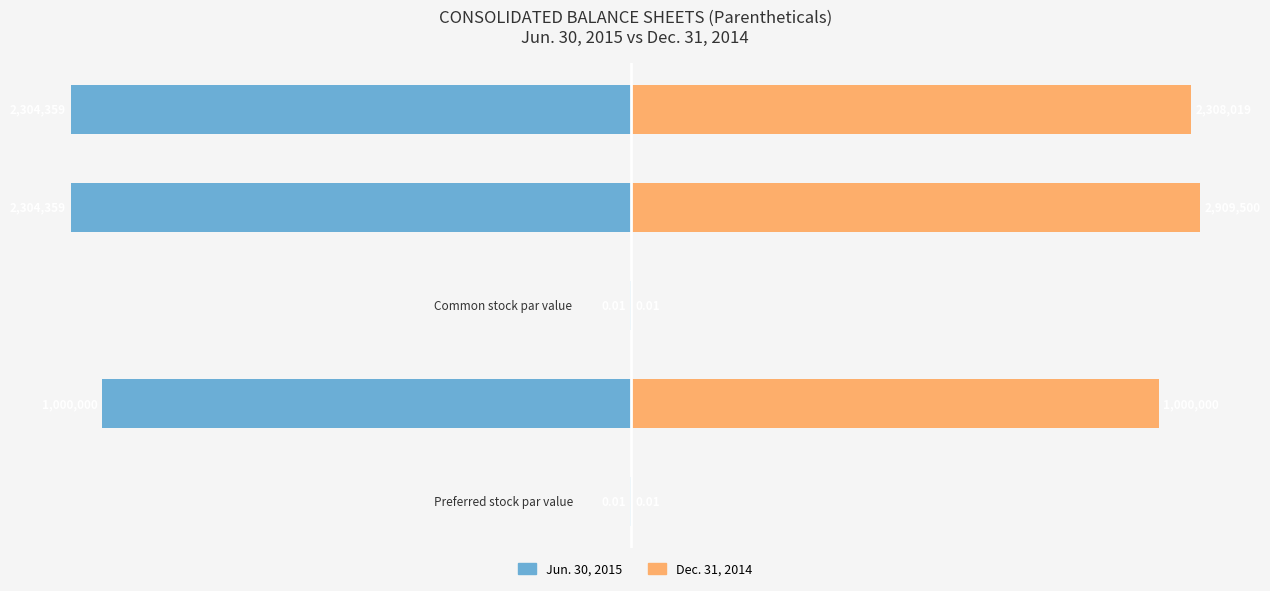

Is it true that Dec. 31, 2014 equals 0.0 at Common stock par value?

True